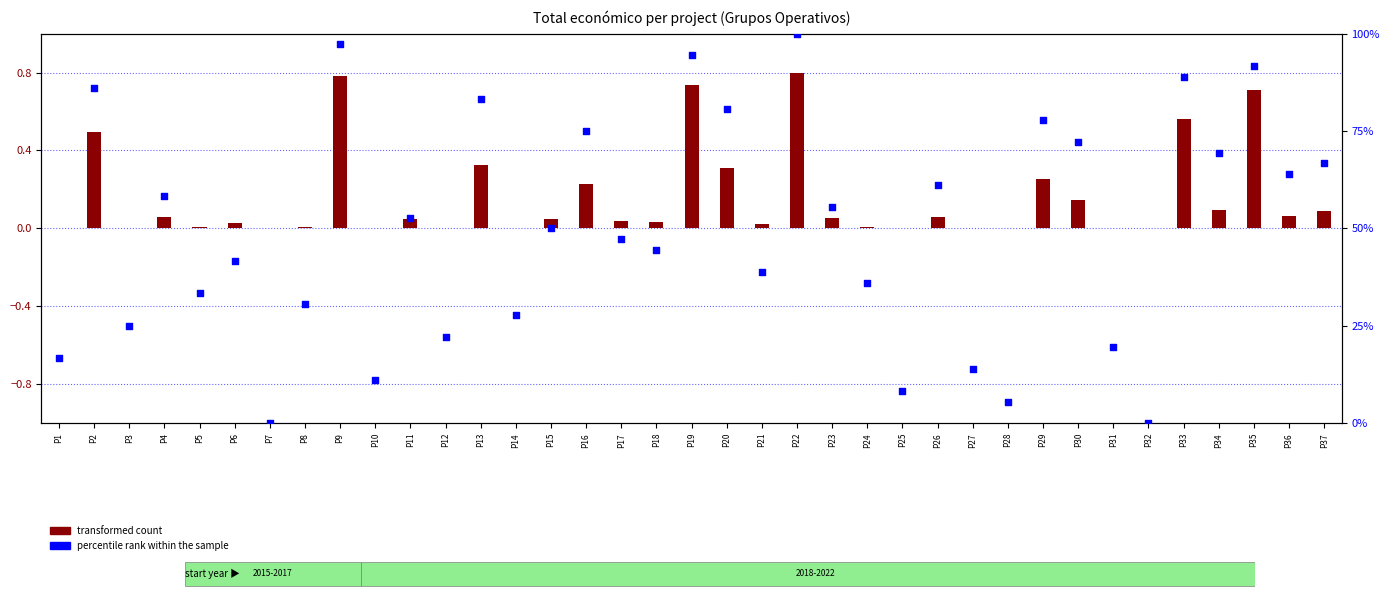

Which series has the largest Y range (max minus min)?

percentile rank within the sample